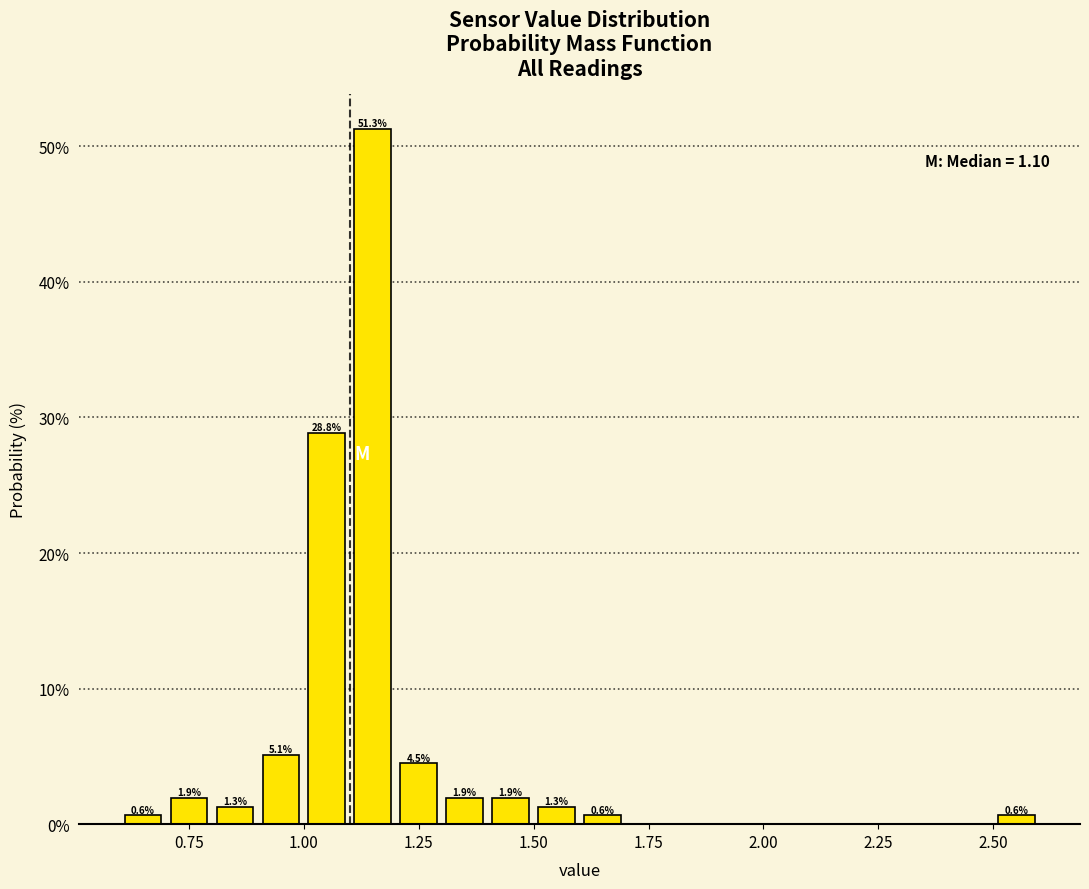

Around what value on the x-axis is the tallest bar? Give the approximate position of its centre, as read against the axis.

1.15